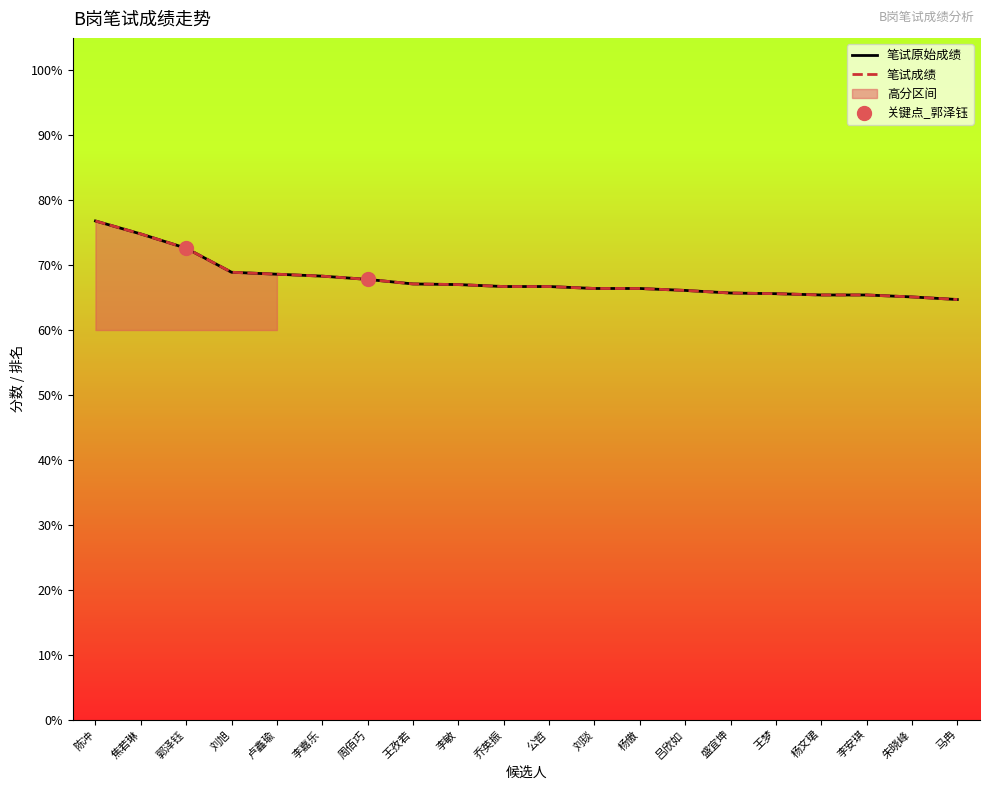

Is the value of 笔试原始成绩 at 卢鑫瑜 greater than the value of 笔试成绩 at 刘旭?

No